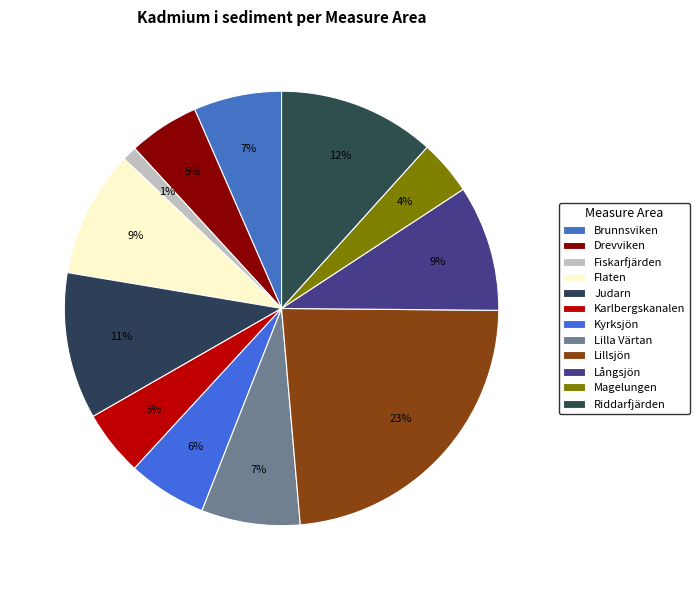

To the nearest percent, what percentage of the pie is Långsjön?

9%